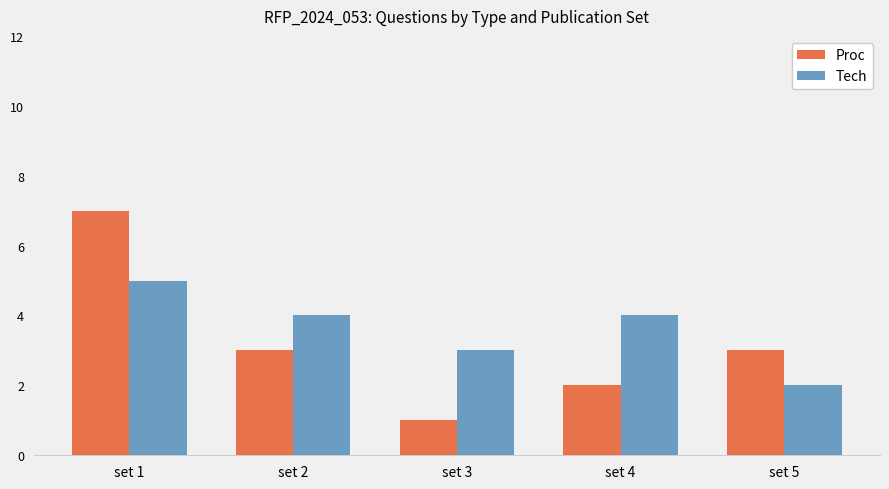

Does the chart contain any negative values?

No